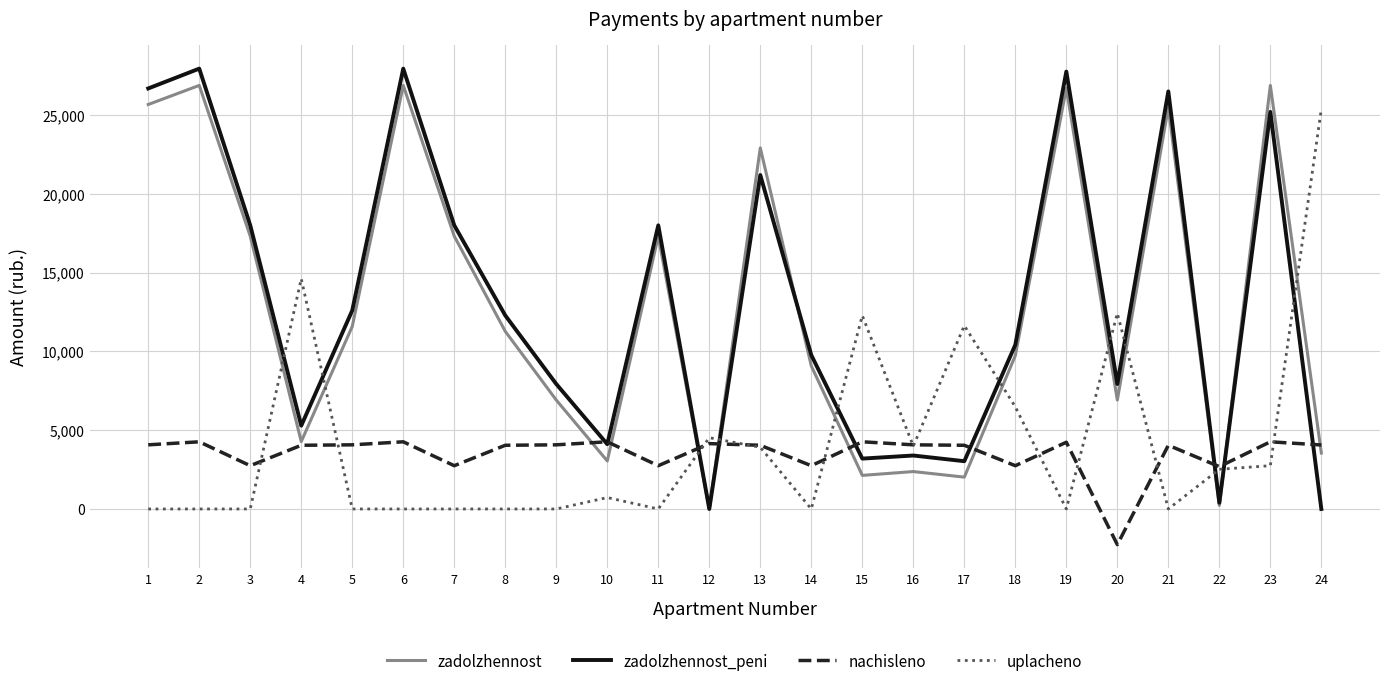

Is the value of zadolzhennost at 15 greater than the value of zadolzhennost_peni at 2?

No